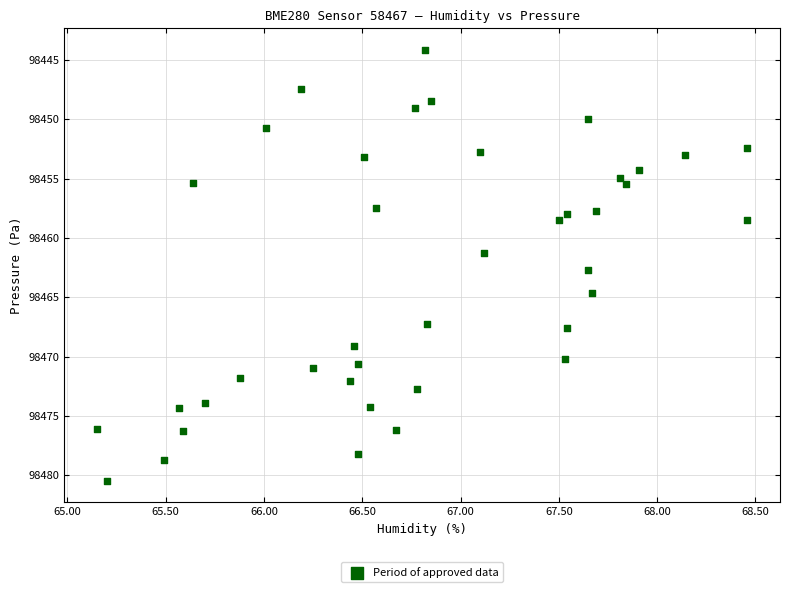

What is the range of X values (max minus min)?

3.3